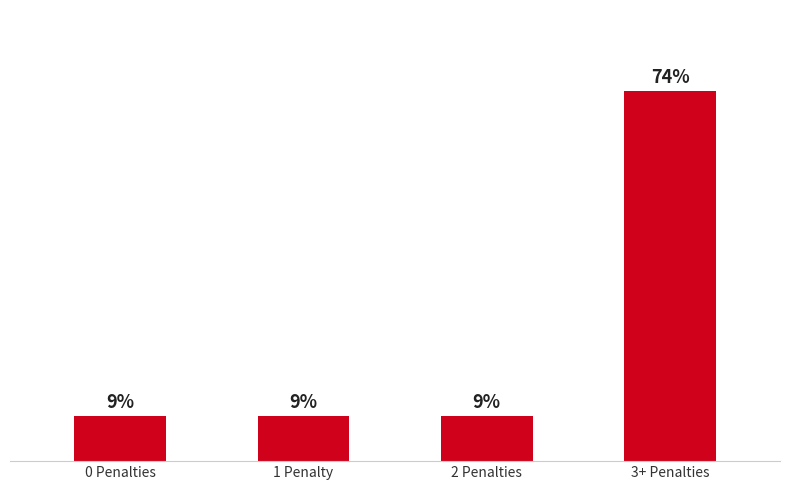

Which category has the highest value across all series?

3+ Penalties